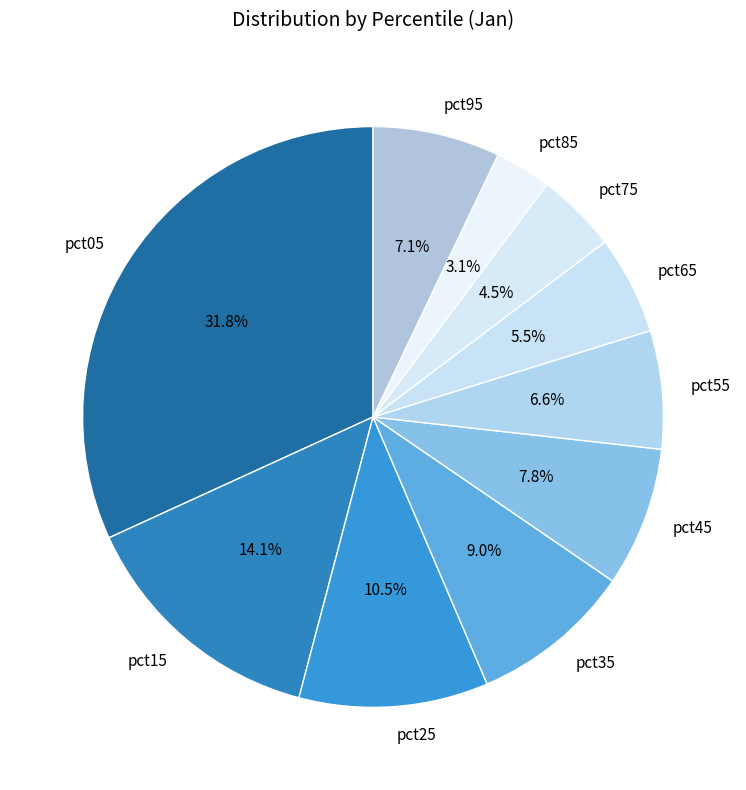

What portion of the pie excludes pct55?

93.4%